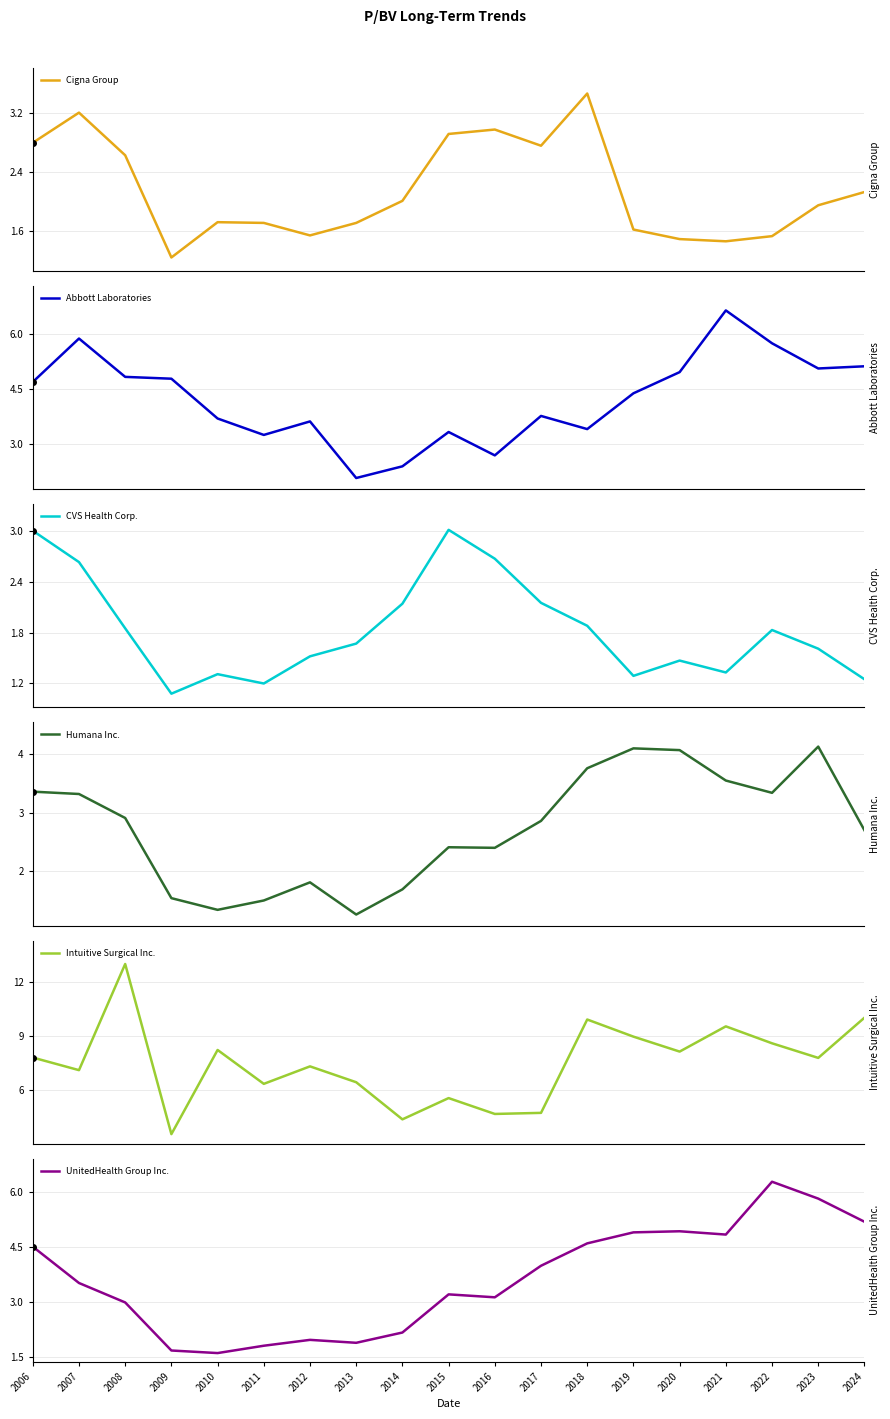

True or false: Humana Inc. has a value of 1.8 at 2012.

True